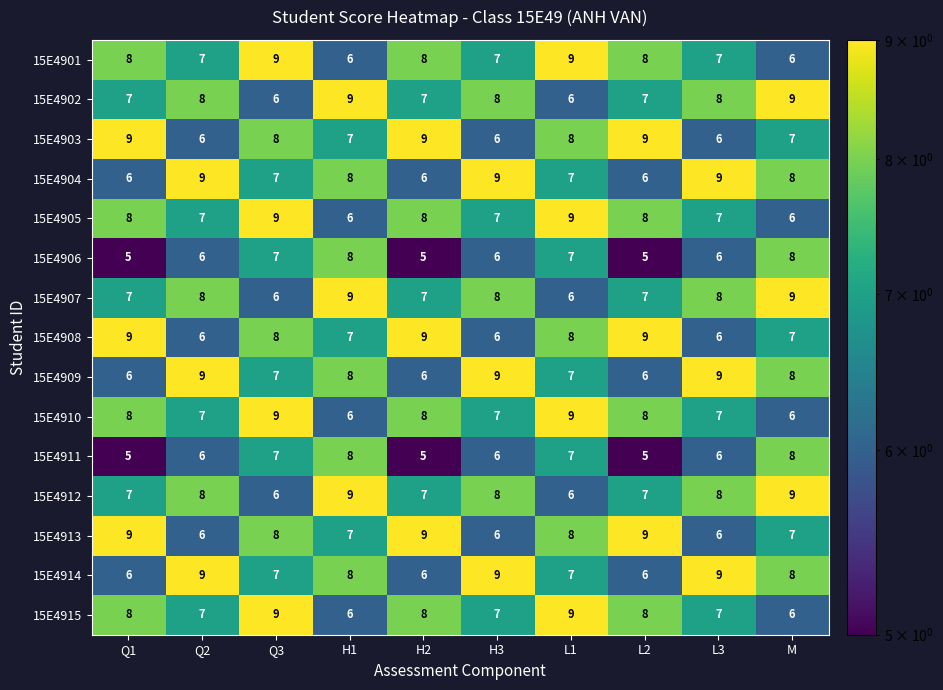

What is the lowest value of the 15E4909 series?

6